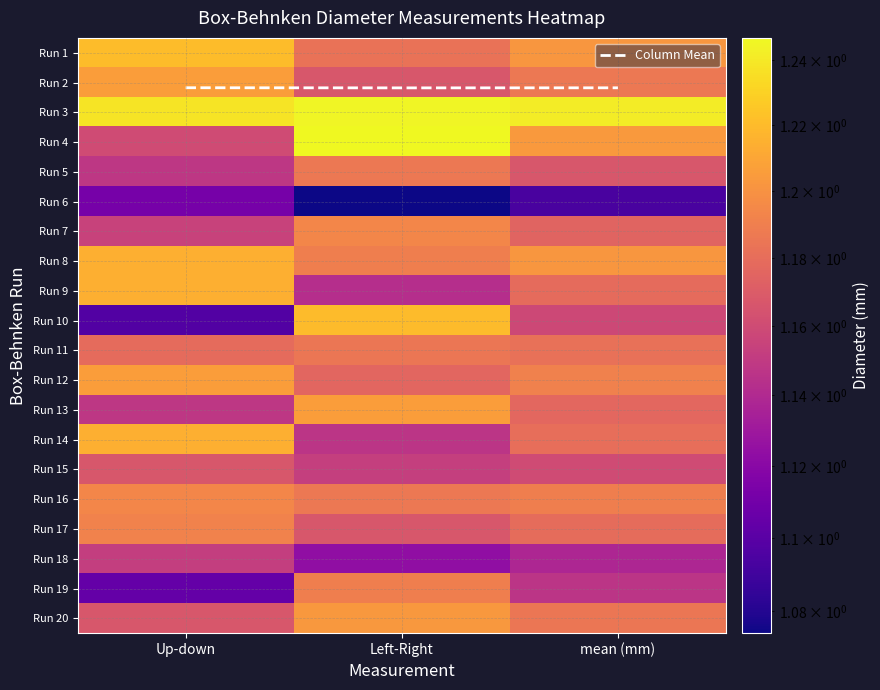

Which category has the highest value across all series?

Left-Right